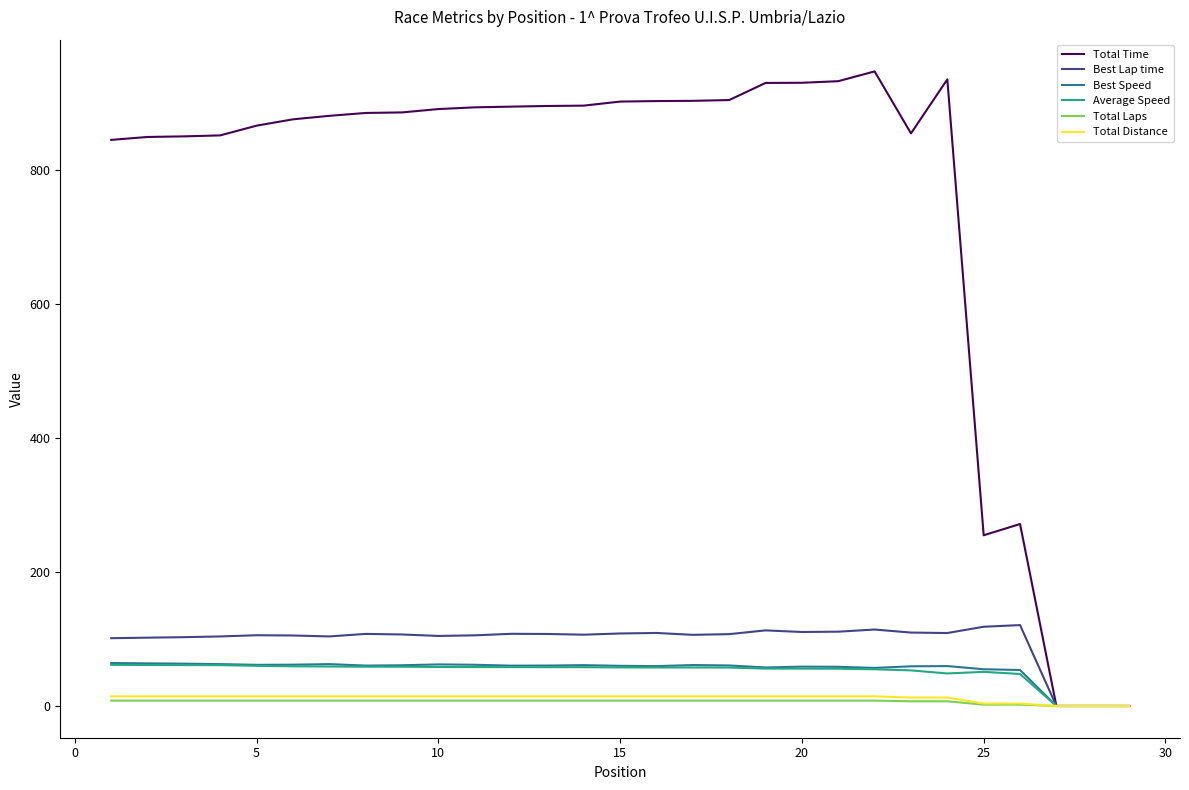

What is the maximum value shown in the chart?

946.5